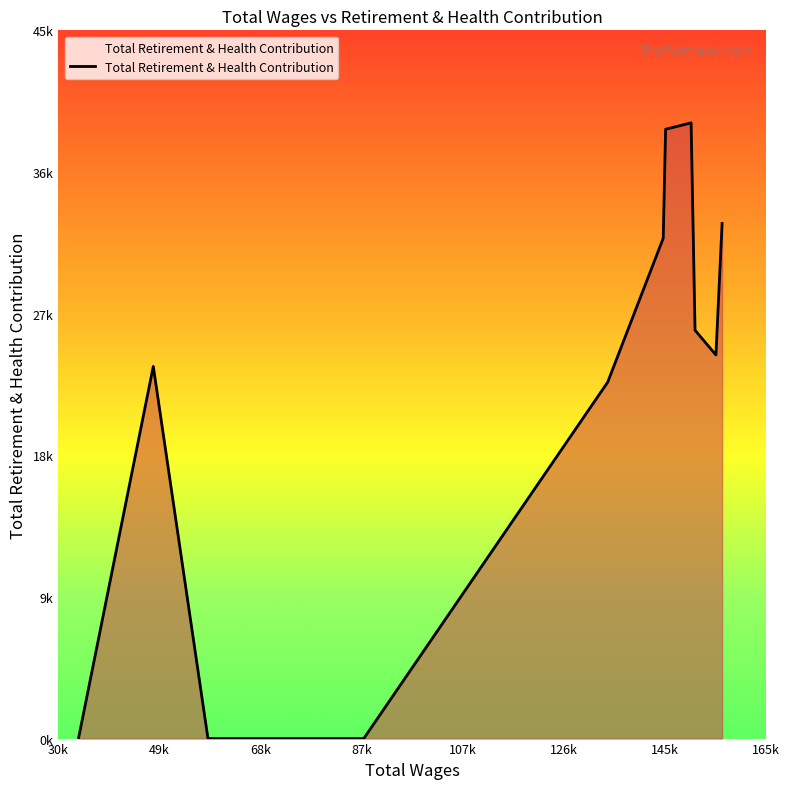

List the labels in order of value, largest first.

3, 4, 5, 0, 6, 2, 1, 11, 7, 8, 9, 10, 12